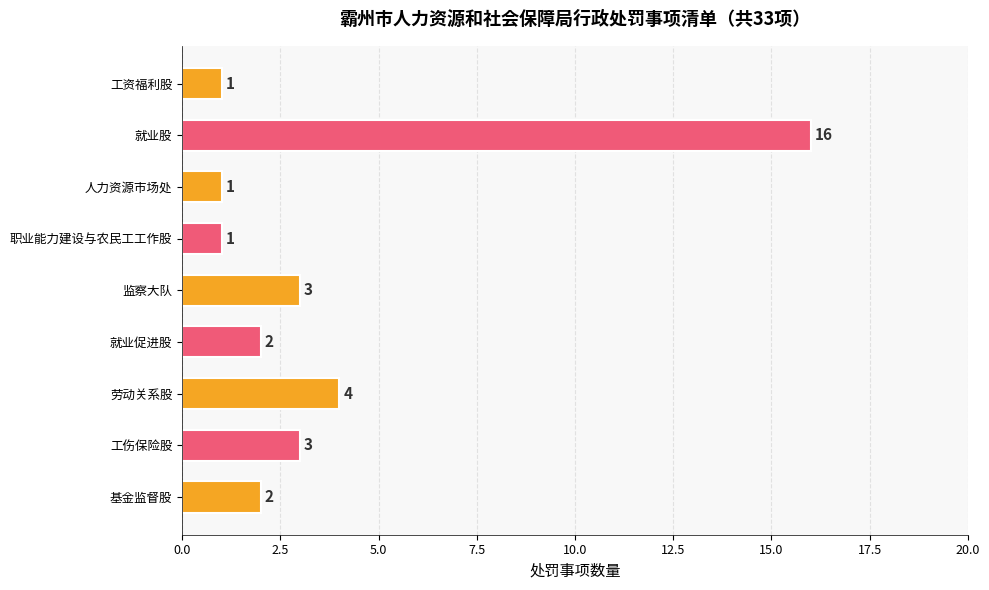

Which label corresponds to the largest value in the chart?

就业股